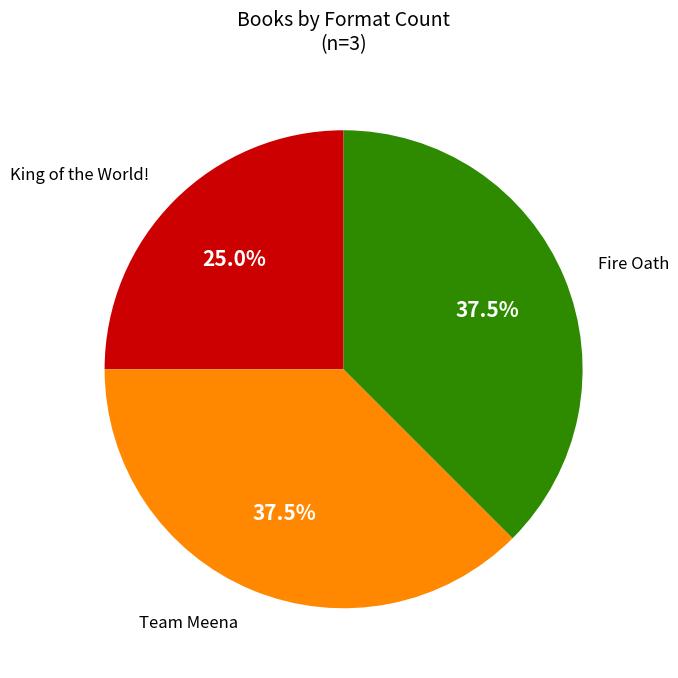

Does any single category account for the majority?

No